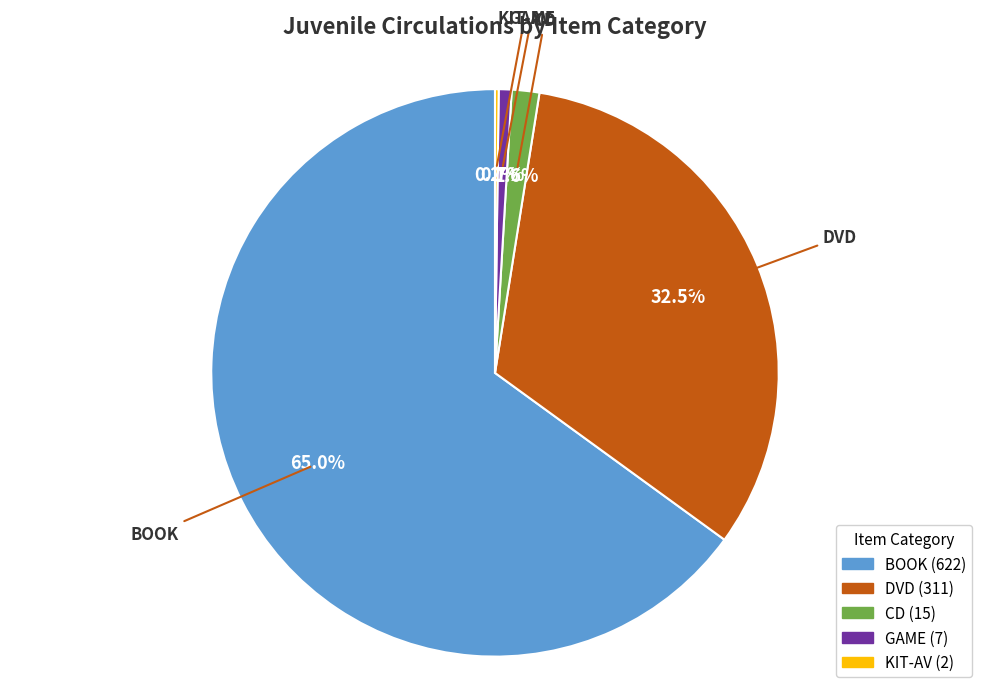

Which slice is the largest?

BOOK